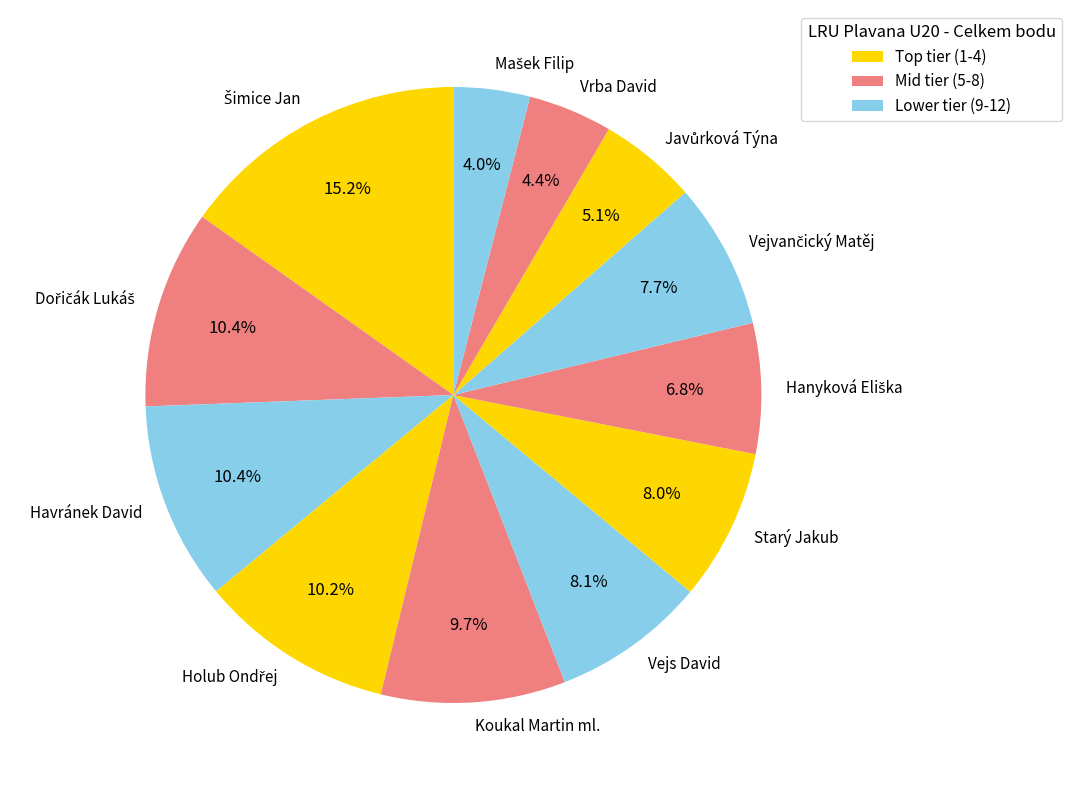

Combined, what portion of the pie is Vejs David and Havránek David?

18.5%